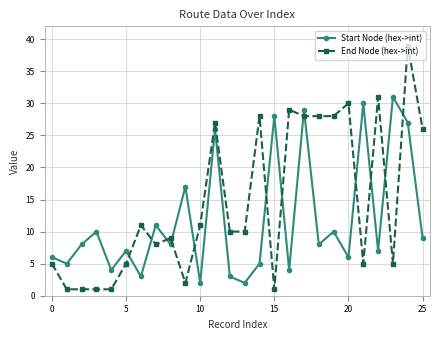

What is the difference between the maximum and minimum values in the Start Node (hex->int) series?

29